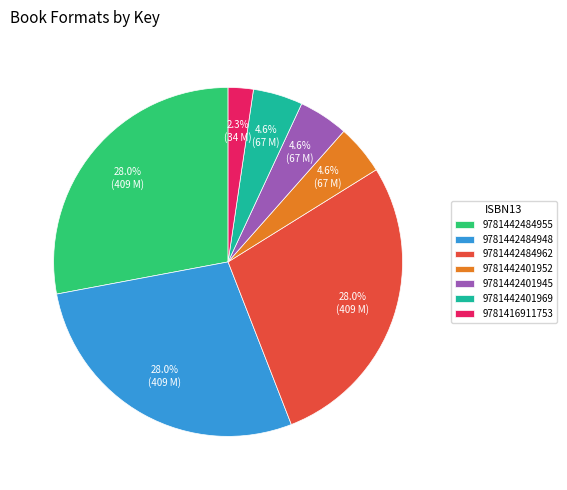

What is the total percentage of 9781416911753 and 9781442484948?

30.3%